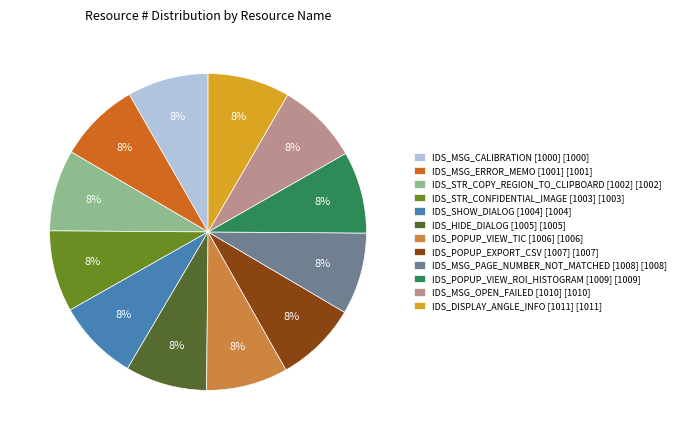

Approximately how many times larger is the value at IDS_HIDE_DIALOG [1005] [1005] compared to IDS_STR_CONFIDENTIAL_IMAGE [1003] [1003]?

1.0